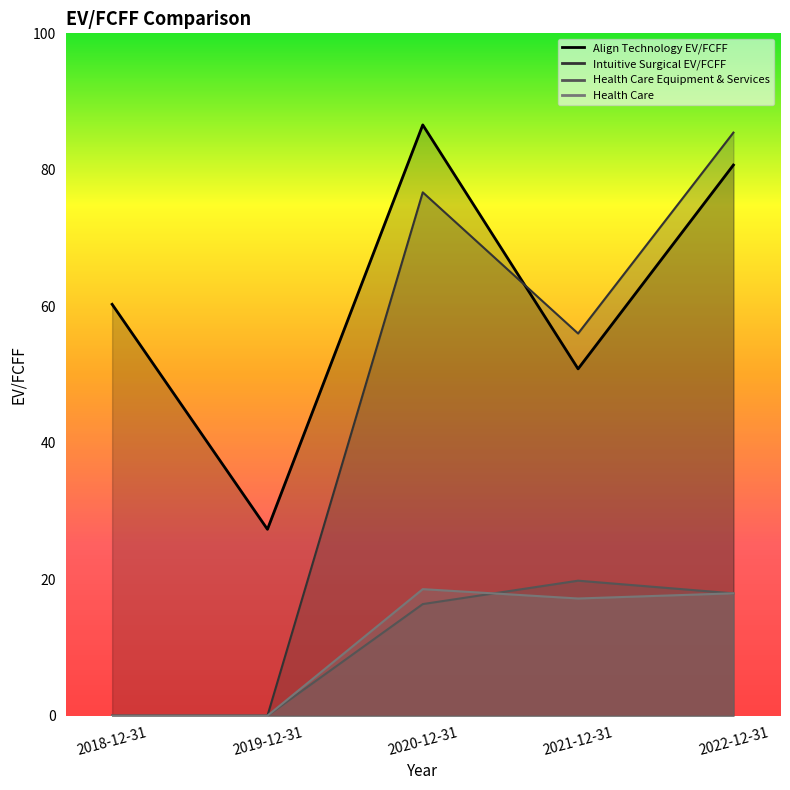

What is the average value of the Align Technology EV/FCFF series?

61.1